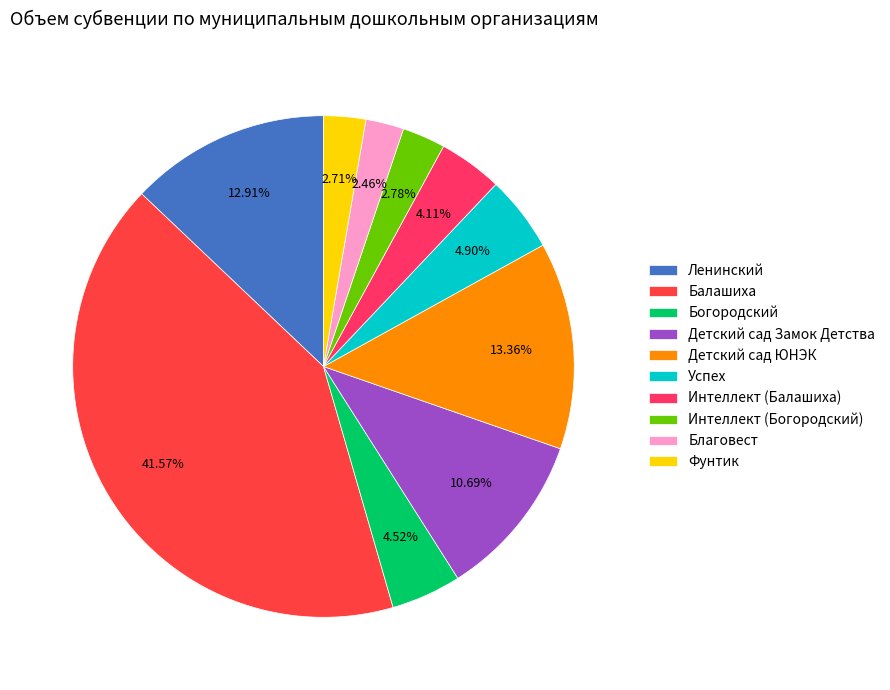

To the nearest percent, what is the combined percentage of Благовест and Балашиха?

44%